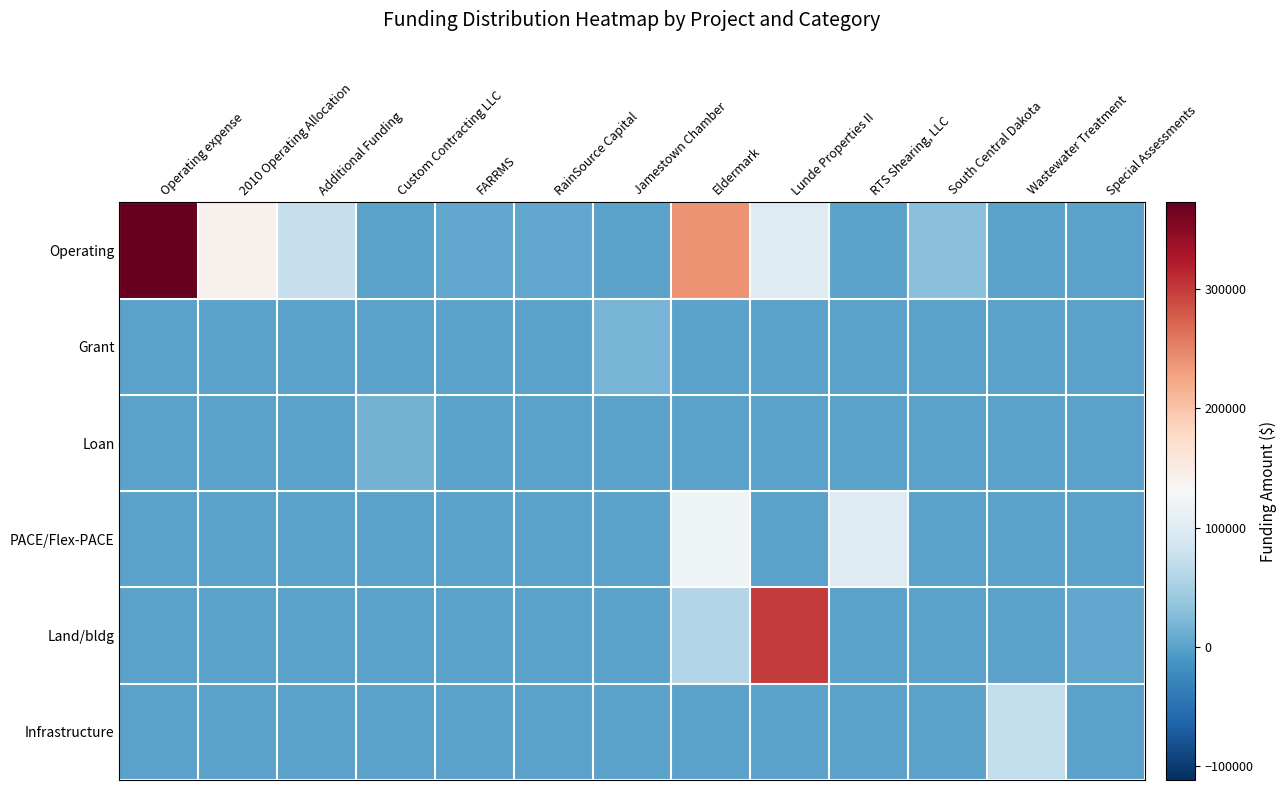

Reading left to right, list all the values displayed in this chart.

Operating: Operating expense=373000	2010 Operating Allocation=141630	Additional Funding=75000	Custom Contracting LLC=0	FARRMS=5000	RainSource Capital=5000	Jamestown Chamber=0	Eldermark=240000	Lunde Properties II=100000	RTS Shearing, LLC=0	South Central Dakota=29272	Wastewater Treatment=0	Special Assessments=0
Grant: Operating expense=0	2010 Operating Allocation=0	Additional Funding=0	Custom Contracting LLC=0	FARRMS=0	RainSource Capital=0	Jamestown Chamber=18000	Eldermark=0	Lunde Properties II=0	RTS Shearing, LLC=0	South Central Dakota=0	Wastewater Treatment=0	Special Assessments=0
Loan: Operating expense=0	2010 Operating Allocation=0	Additional Funding=0	Custom Contracting LLC=16000	FARRMS=0	RainSource Capital=0	Jamestown Chamber=0	Eldermark=0	Lunde Properties II=0	RTS Shearing, LLC=0	South Central Dakota=0	Wastewater Treatment=0	Special Assessments=0
PACE/Flex-PACE: Operating expense=0	2010 Operating Allocation=0	Additional Funding=0	Custom Contracting LLC=0	FARRMS=0	RainSource Capital=0	Jamestown Chamber=0	Eldermark=120000	Lunde Properties II=0	RTS Shearing, LLC=100000	South Central Dakota=0	Wastewater Treatment=0	Special Assessments=0
Land/bldg: Operating expense=0	2010 Operating Allocation=0	Additional Funding=0	Custom Contracting LLC=0	FARRMS=0	RainSource Capital=0	Jamestown Chamber=0	Eldermark=60000	Lunde Properties II=300000	RTS Shearing, LLC=0	South Central Dakota=0	Wastewater Treatment=0	Special Assessments=5096
Infrastructure: Operating expense=0	2010 Operating Allocation=0	Additional Funding=0	Custom Contracting LLC=0	FARRMS=0	RainSource Capital=0	Jamestown Chamber=0	Eldermark=0	Lunde Properties II=0	RTS Shearing, LLC=0	South Central Dakota=0	Wastewater Treatment=69999	Special Assessments=0